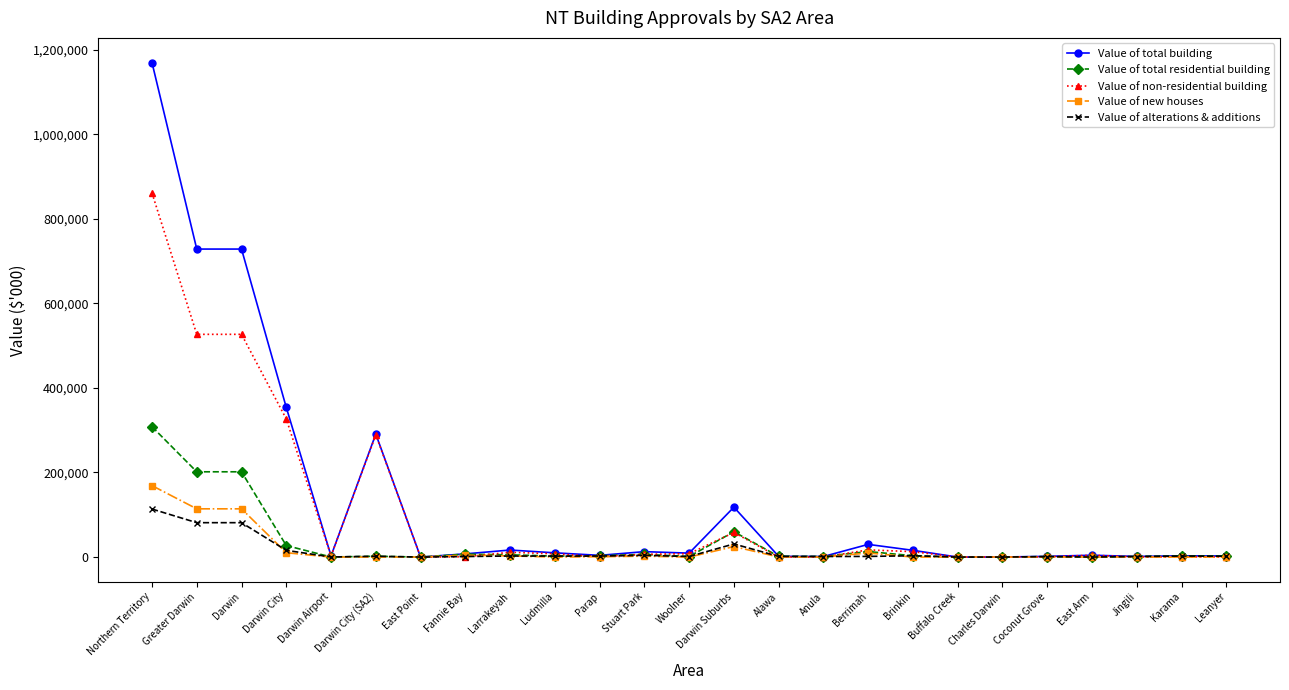

How many data points in Value of alterations & additions are less than 1900?

12